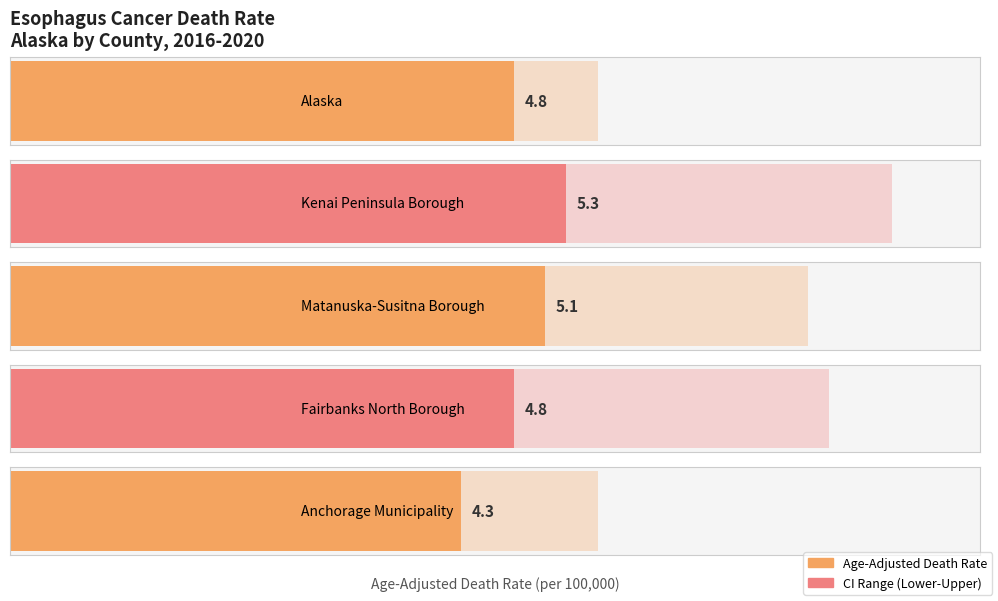

Where is Lower CI nearest to the value 3?

Kenai Peninsula Borough